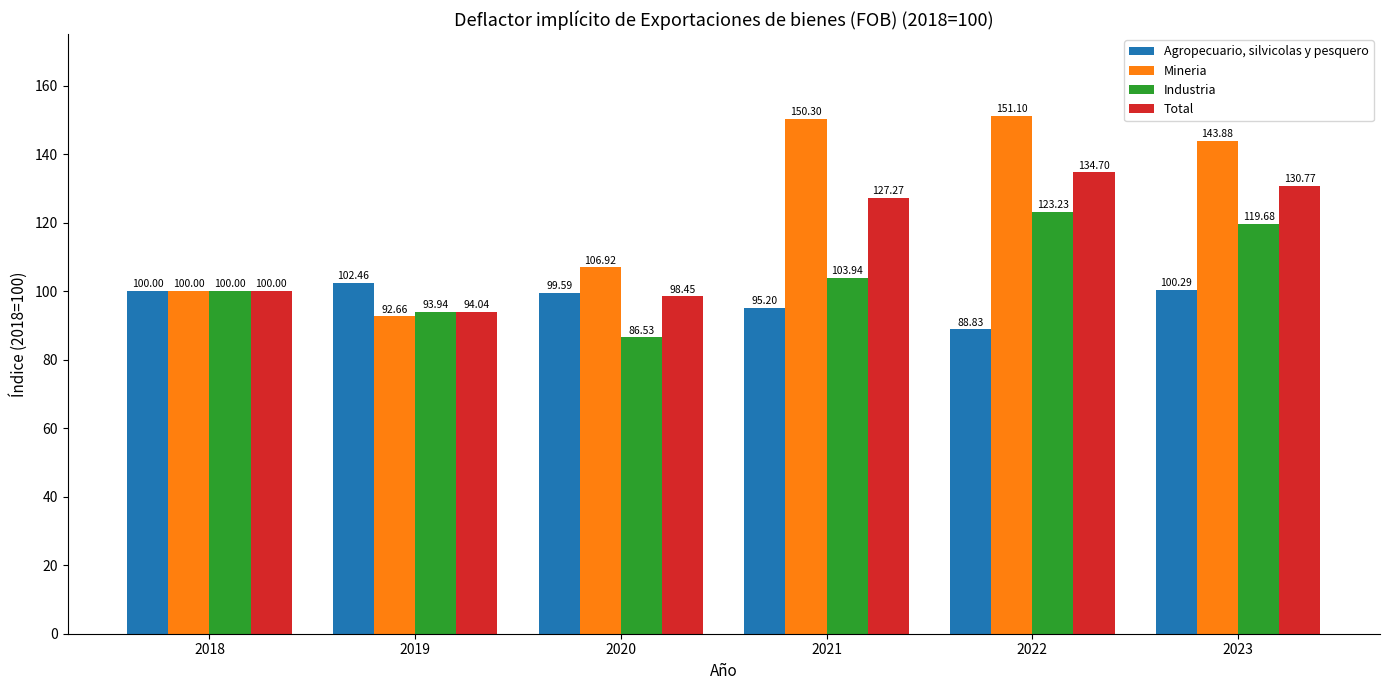

What is the difference between the highest and lowest values at 2019?

9.8